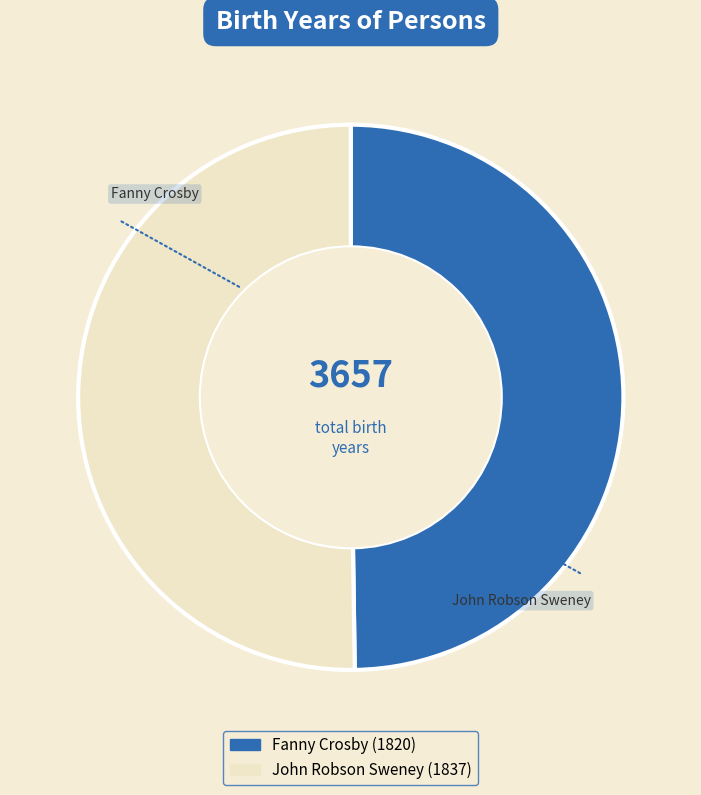

Is it true that John Robson Sweney is 50% of the pie?

True